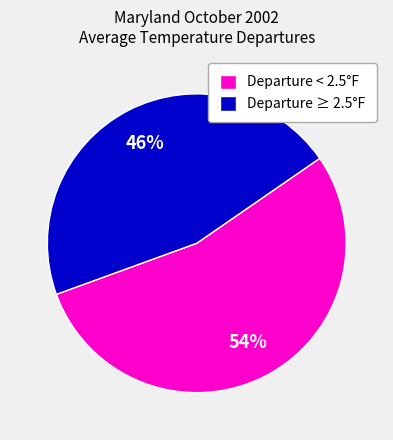

Combined, do Departure < 2.5°F and Departure ≥ 2.5°F account for over 50%?

Yes